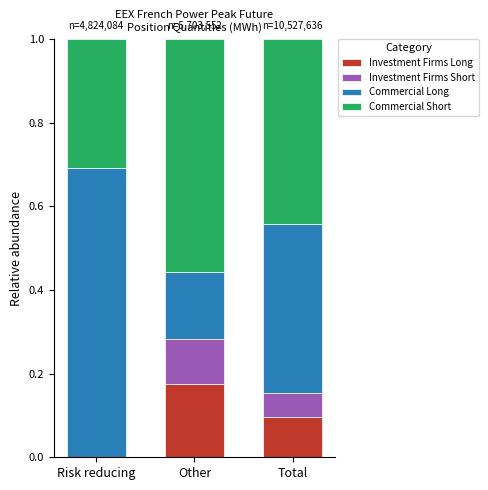

True or false: Investment Firms Long has a value of 0.1 at Risk reducing.

False